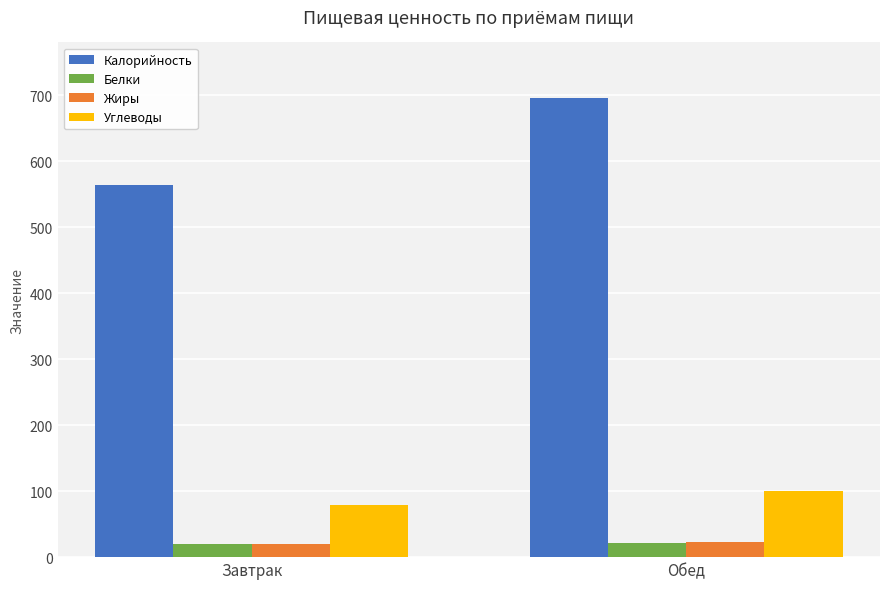

What is the difference between the Белки values at Завтрак and Обед?

1.6